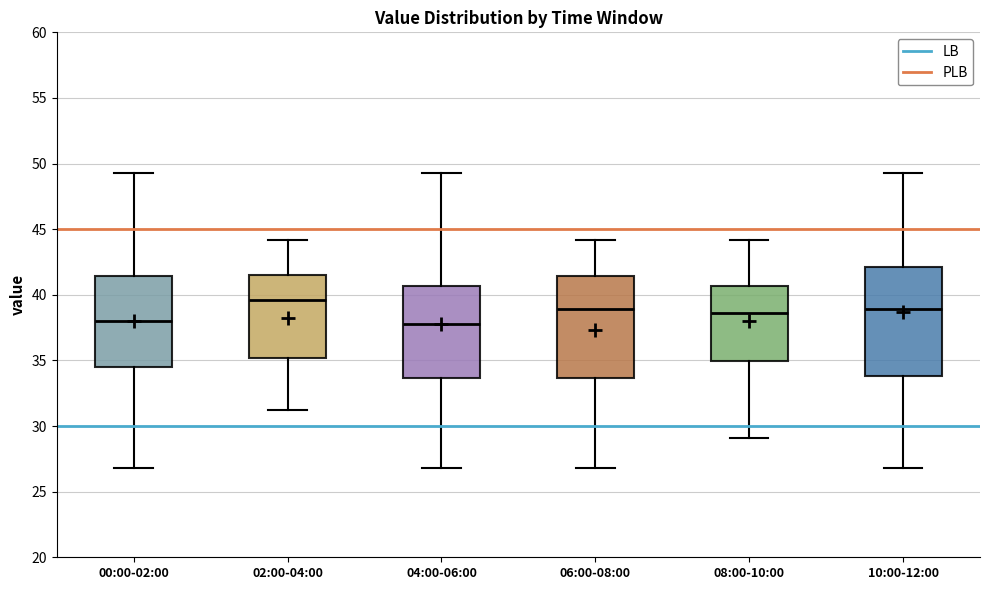

Reading left to right, transcribe this box plot: for each box, give where its median line is, the range the box spans, and where its two whiskers end, as read against the y-axis. The values are not printed on the chart, so give them approximately, as read against the axis.

00:00-02:00: median 38.0, box 34.5 to 41.5, whiskers 27.0 to 49.5
02:00-04:00: median 39.5, box 35.0 to 41.5, whiskers 31.0 to 44.0
04:00-06:00: median 38.0, box 33.5 to 40.5, whiskers 27.0 to 49.5
06:00-08:00: median 39.0, box 33.5 to 41.5, whiskers 27.0 to 44.0
08:00-10:00: median 38.5, box 35.0 to 40.5, whiskers 29.0 to 44.0
10:00-12:00: median 39.0, box 34.0 to 42.0, whiskers 27.0 to 49.5